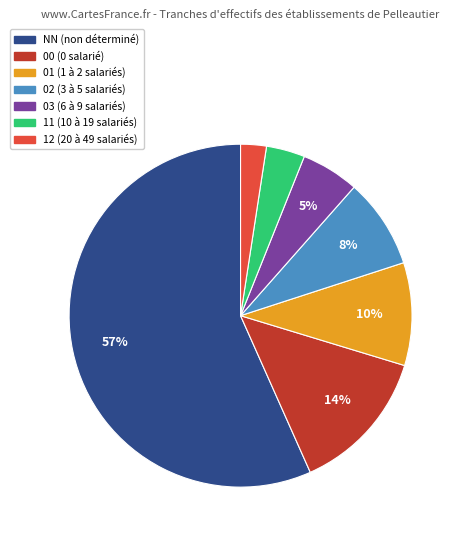

What is the ratio of the value at 03 to the value at 02?

0.6